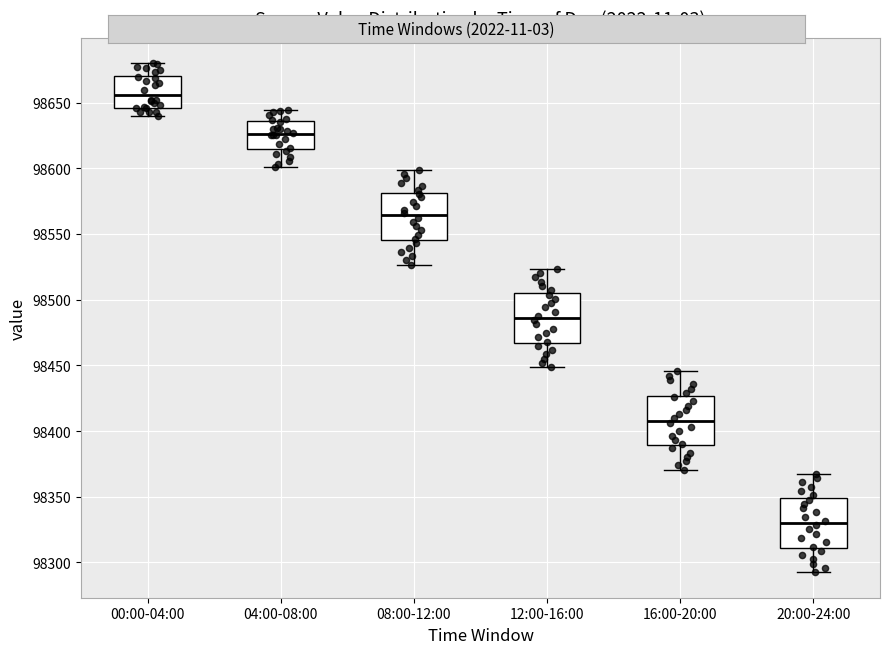

Where does the upper whisker of the box for 12:00-16:00 end on the y-axis? The values are not printed on the chart, so give them approximately, as read against the axis.

98525